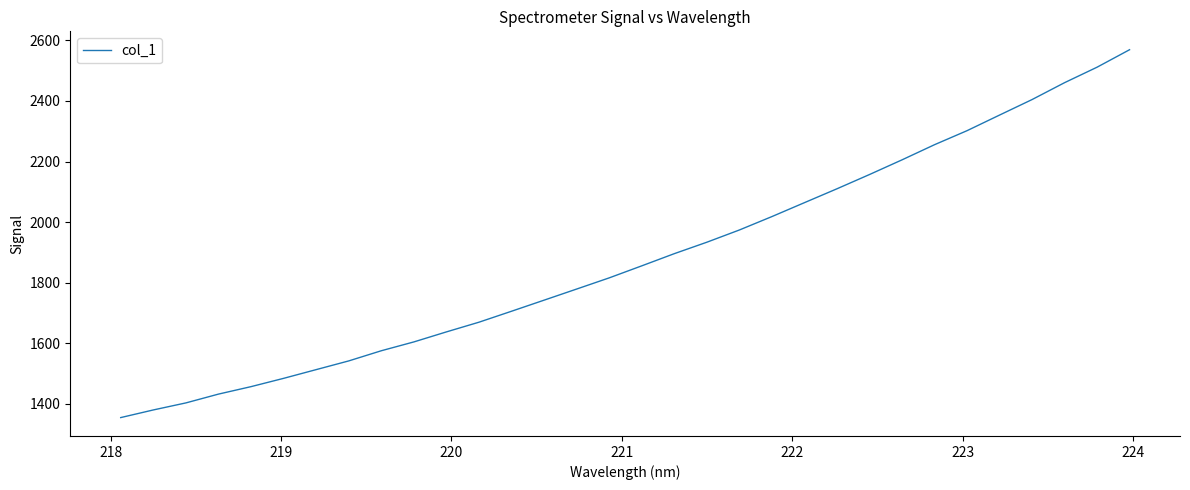

What is the smallest value displayed?

1354.2